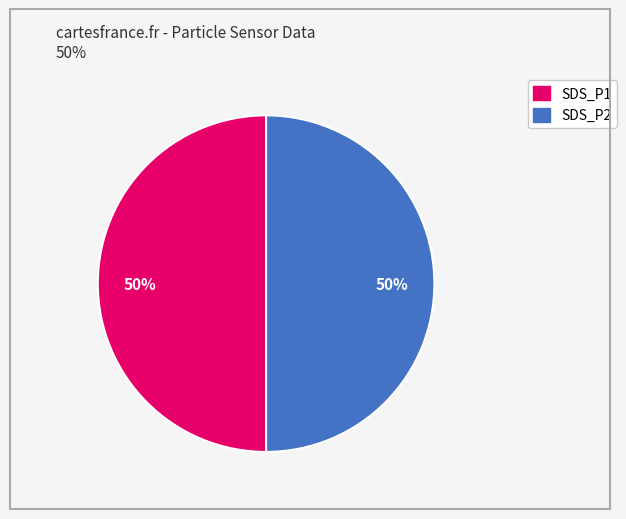

To the nearest percent, what is the combined percentage of SDS_P2 and SDS_P1?

100%